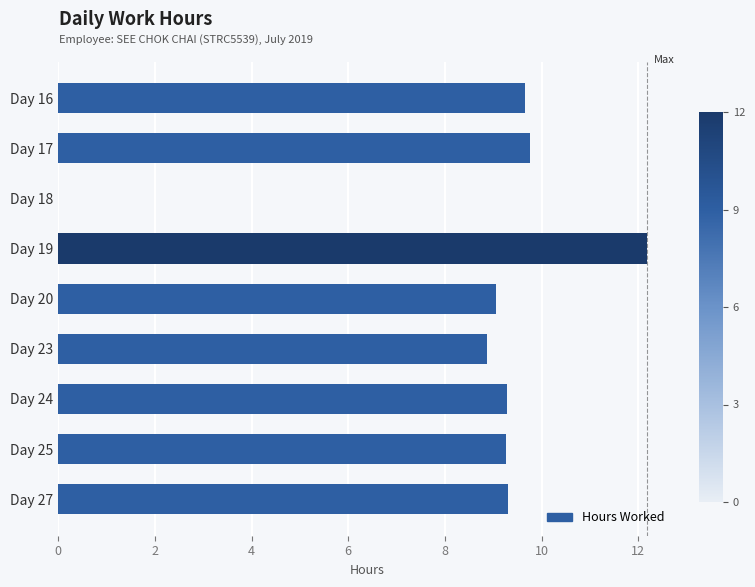

What is the sum of the values at Day 25 and Day 16?

18.9